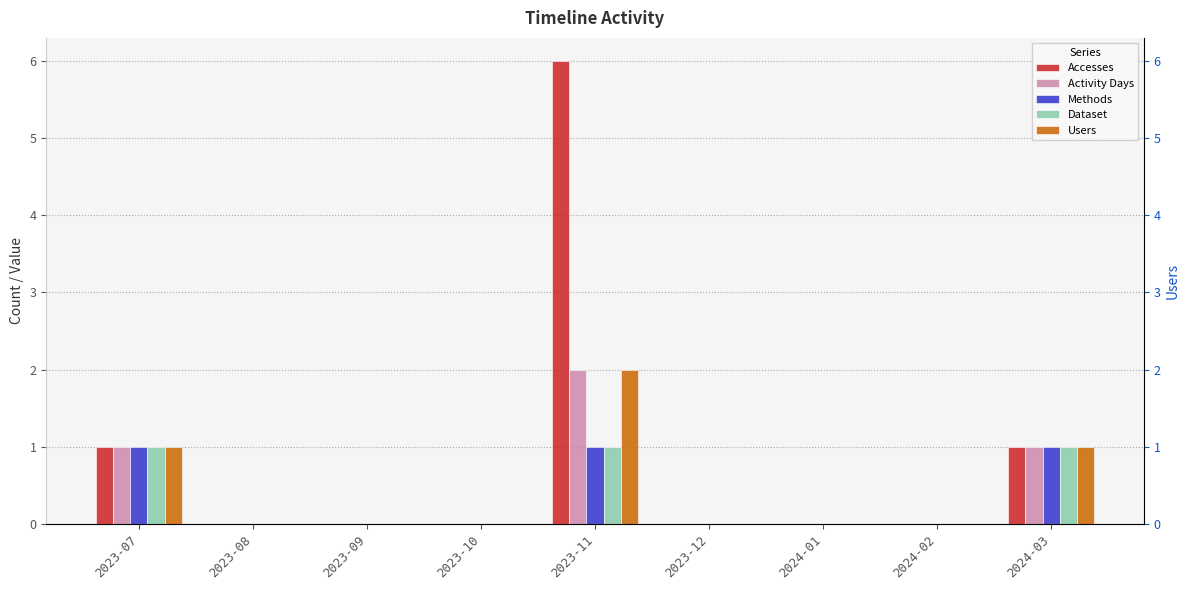

At which label is Accesses closest to 3?

2023-07